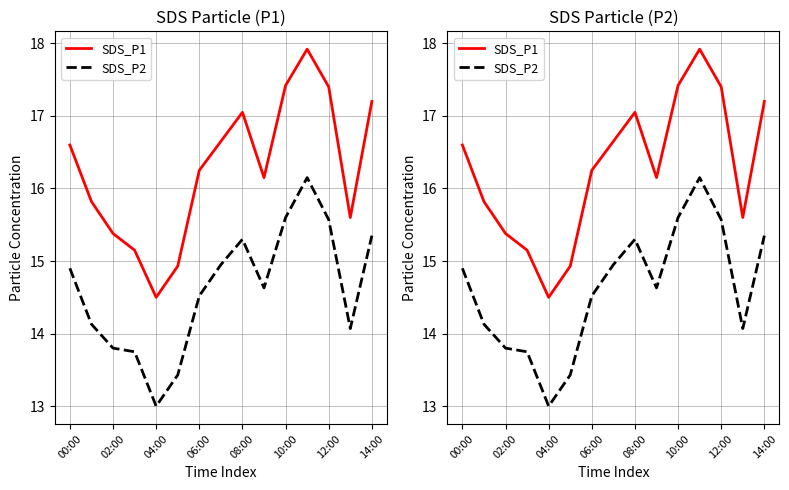

How many values in the SDS_P1 series are below 16?

6